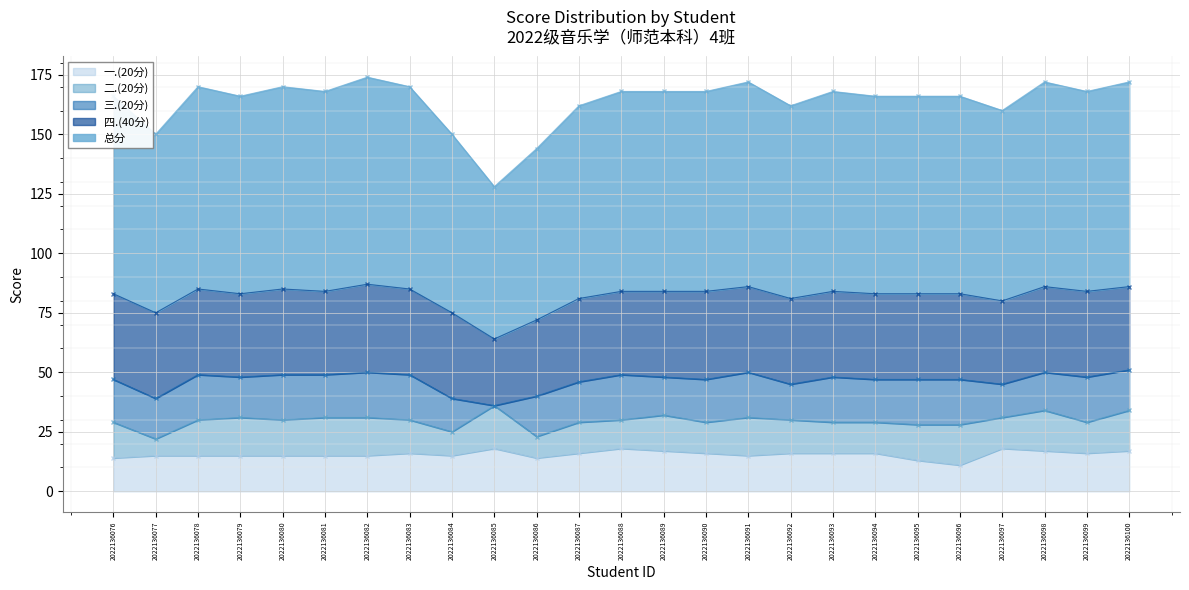

True or false: 总分 and 四.(40分) cross at least once.

False